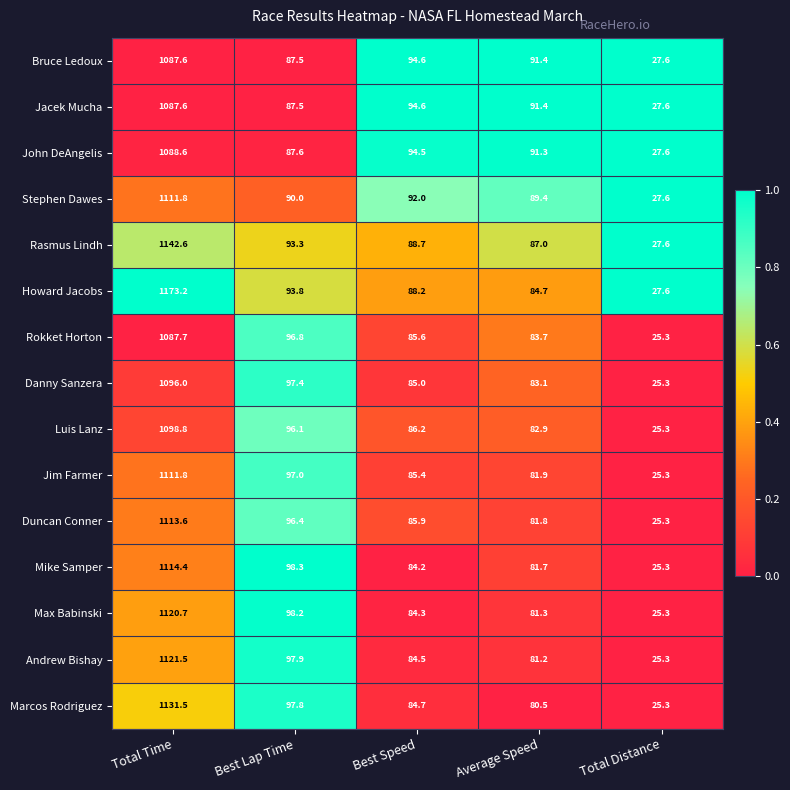

Which series has the widest spread of values?

Howard Jacobs